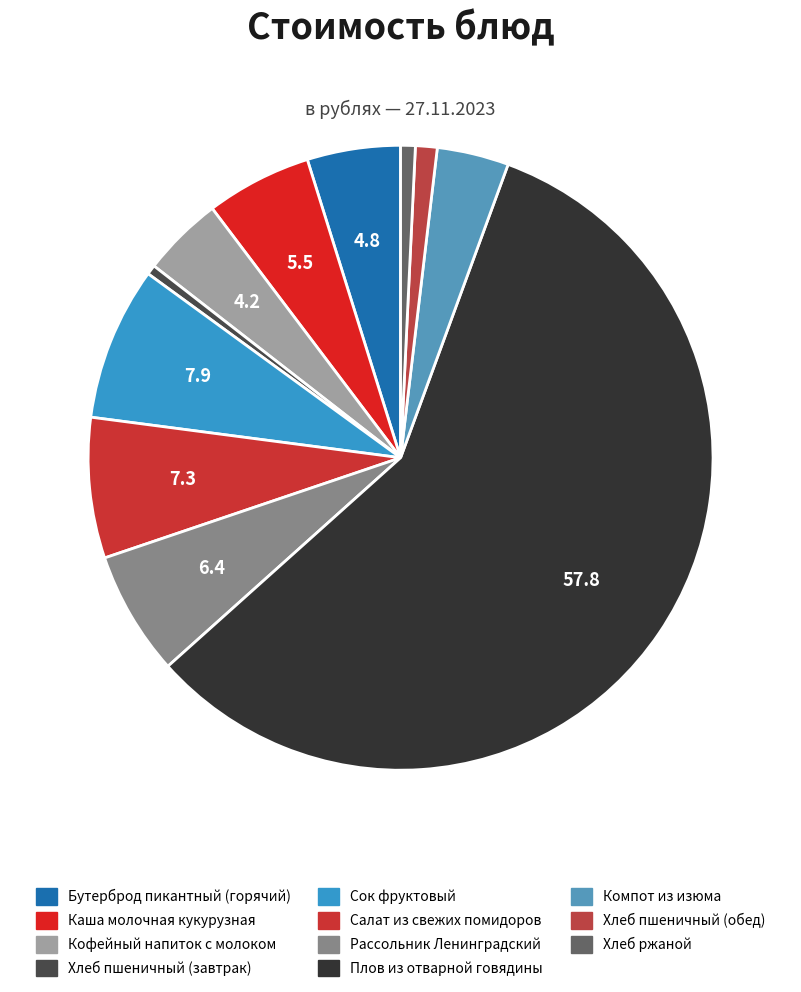

How many slices are in this pie chart?

11